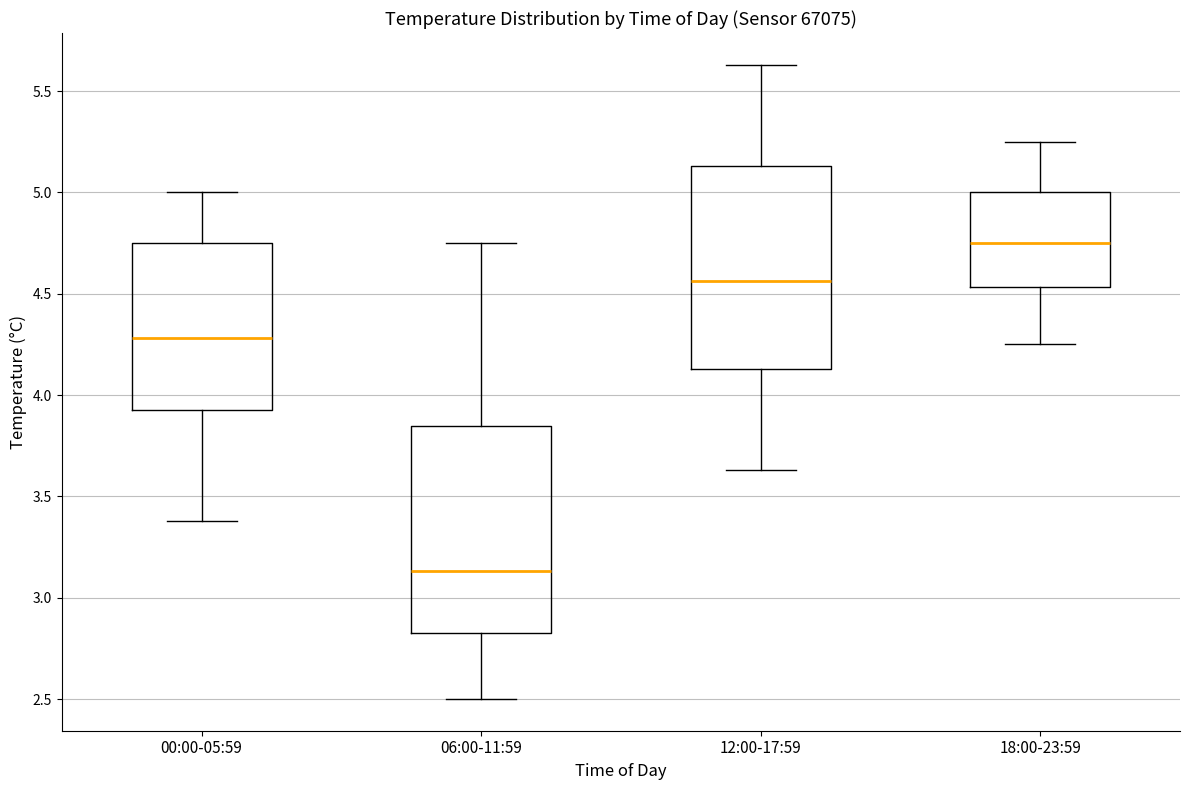

Reading left to right, transcribe this box plot: for each box, give where its median line is, the range the box spans, and where its two whiskers end, as read against the y-axis. The values are not printed on the chart, so give them approximately, as read against the axis.

00:00-05:59: median 4.30, box 3.95 to 4.75, whiskers 3.40 to 5.00
06:00-11:59: median 3.15, box 2.85 to 3.85, whiskers 2.50 to 4.75
12:00-17:59: median 4.55, box 4.15 to 5.15, whiskers 3.65 to 5.65
18:00-23:59: median 4.75, box 4.55 to 5.00, whiskers 4.25 to 5.25